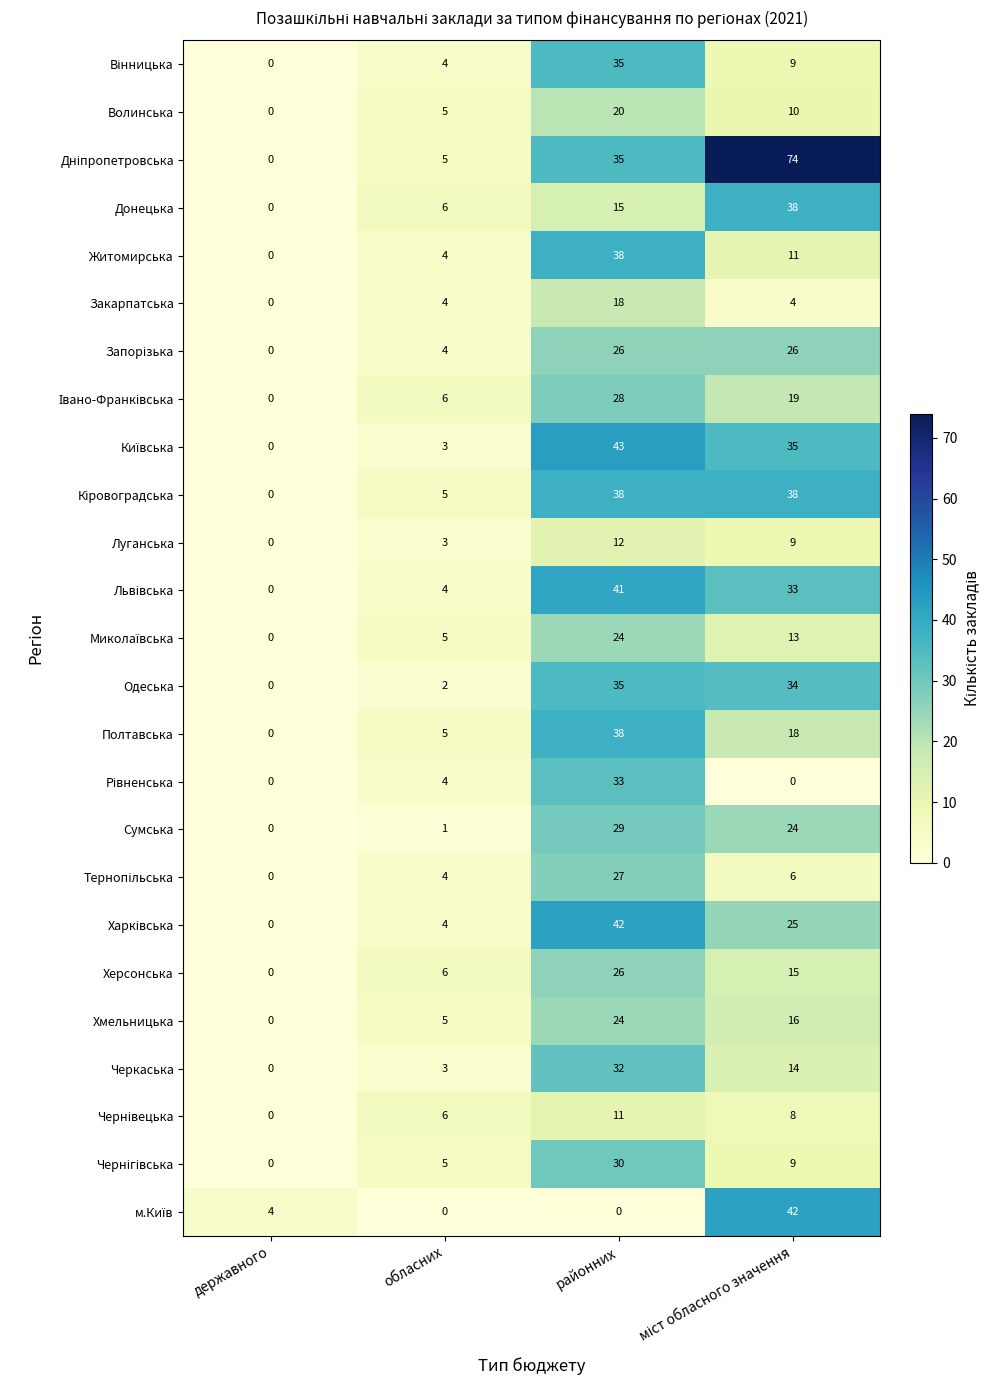

How many distinct data groups are displayed?

25